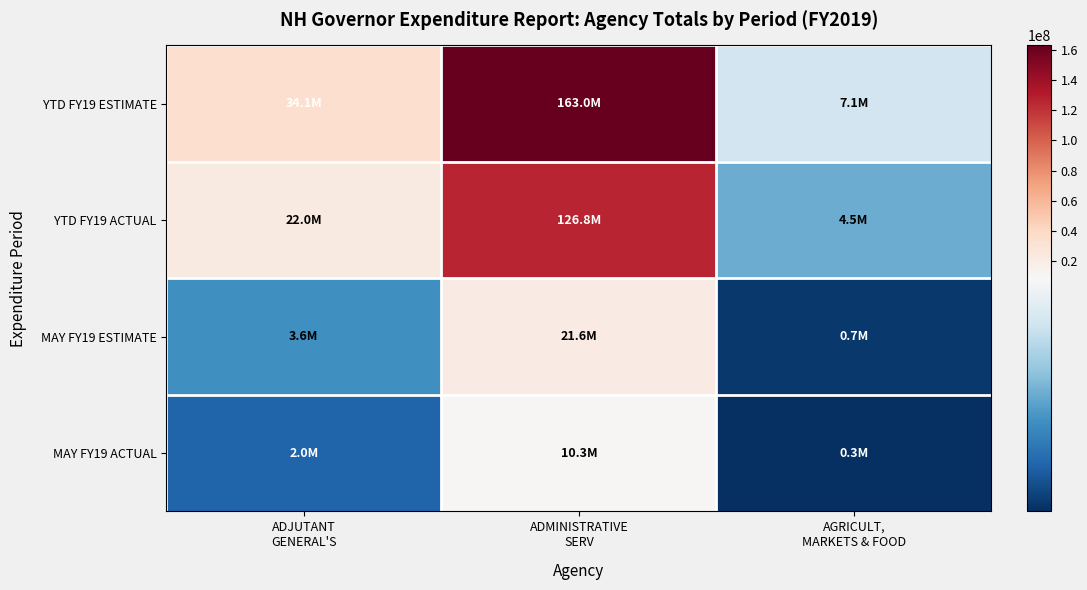

What is the maximum value shown in the chart?

162966755.7